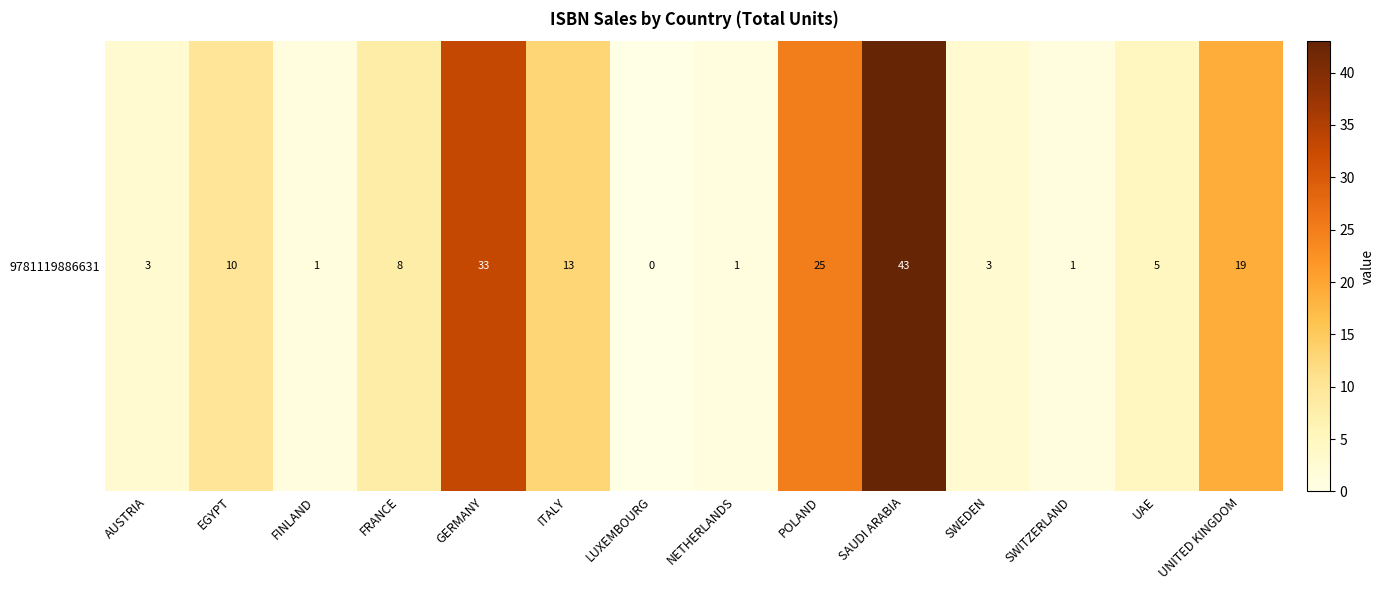

How many values exceed 8?

6